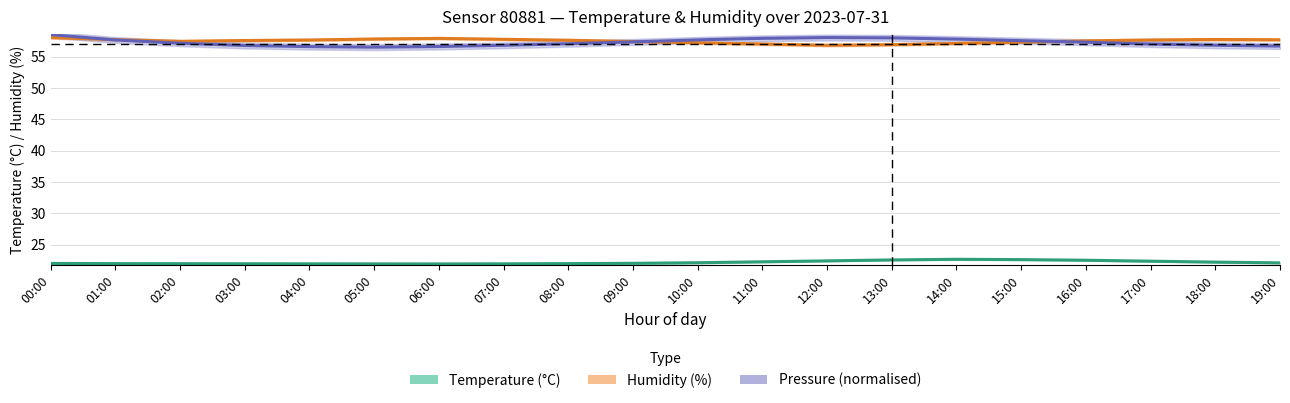

Read the Pressure (normalised) value at 03:00.

56.8